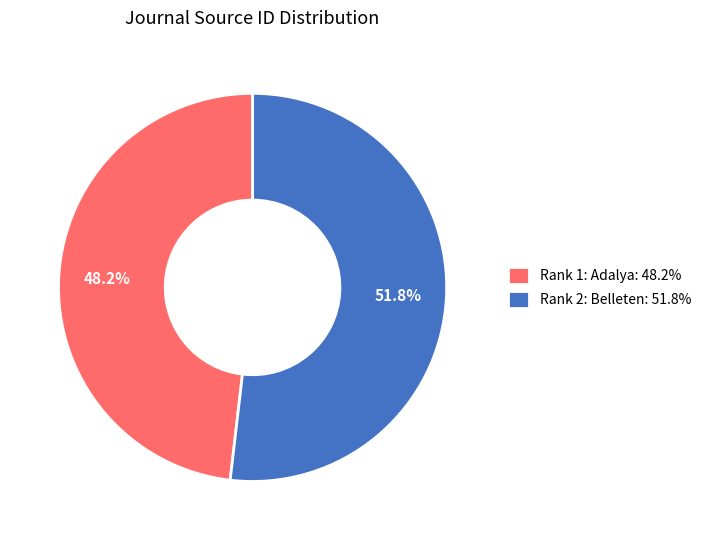

Is it true that Rank 2: Belleten is 52% of the pie?

True